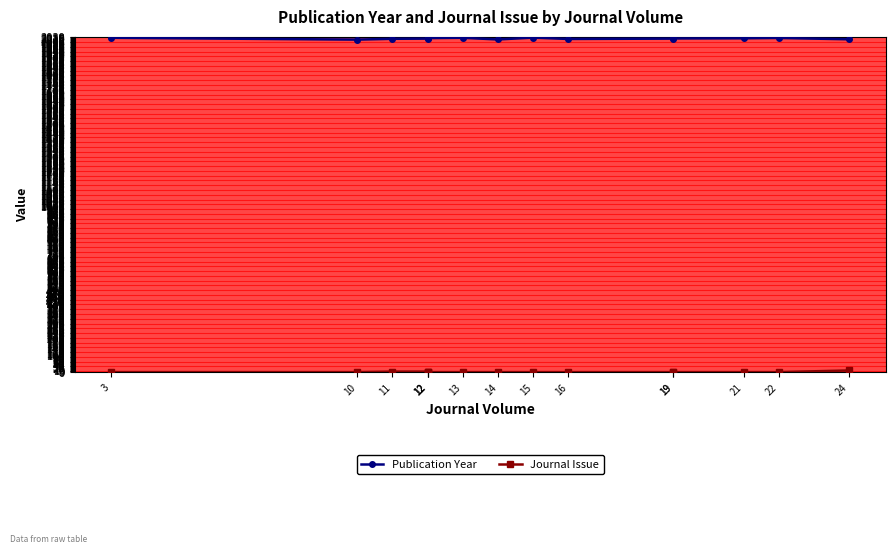

What is the approximate value of Journal Issue at 12?

4